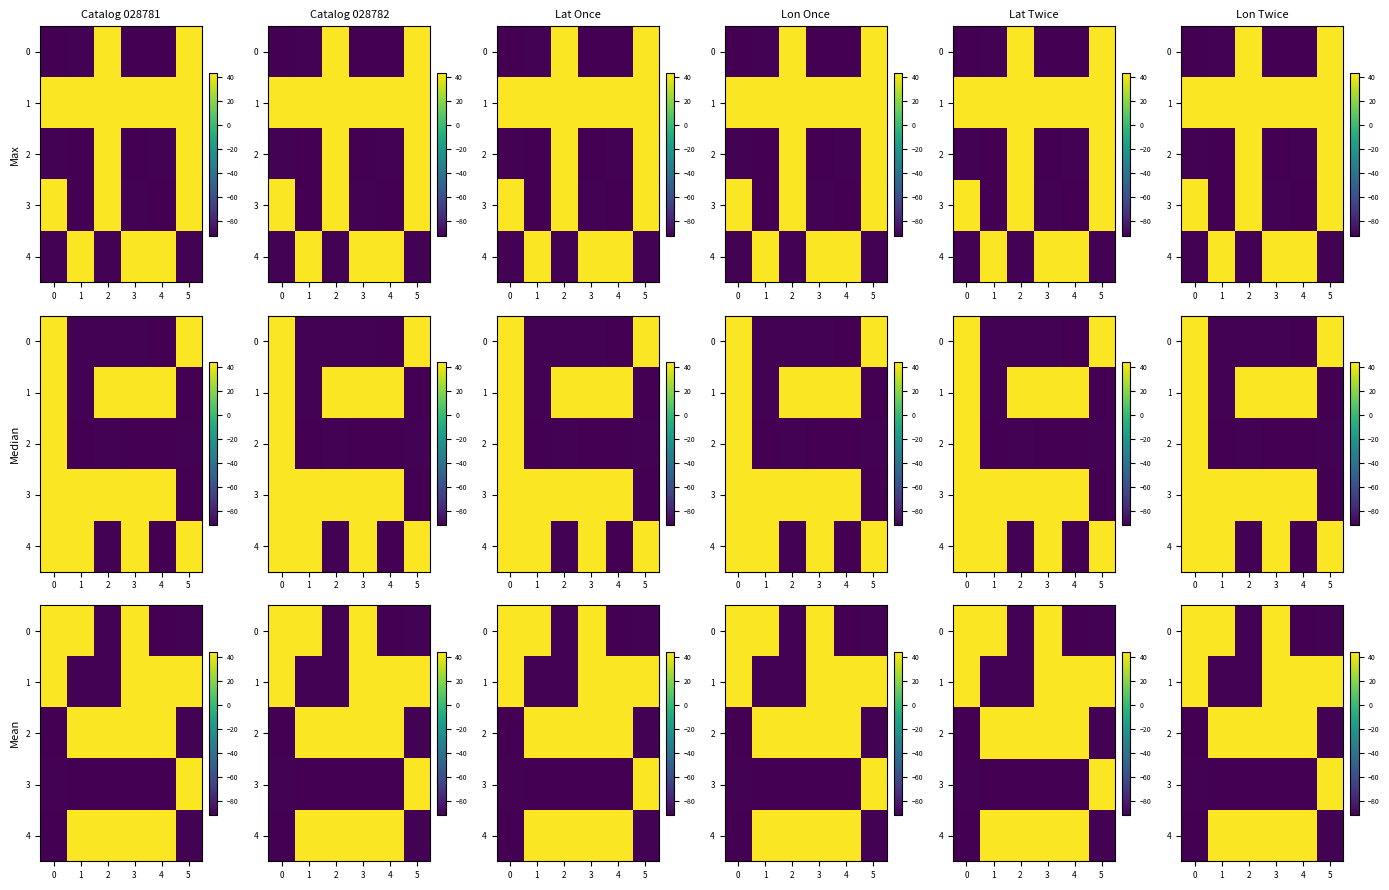

The 2 series shows -139.1 at 0. True or false?

False